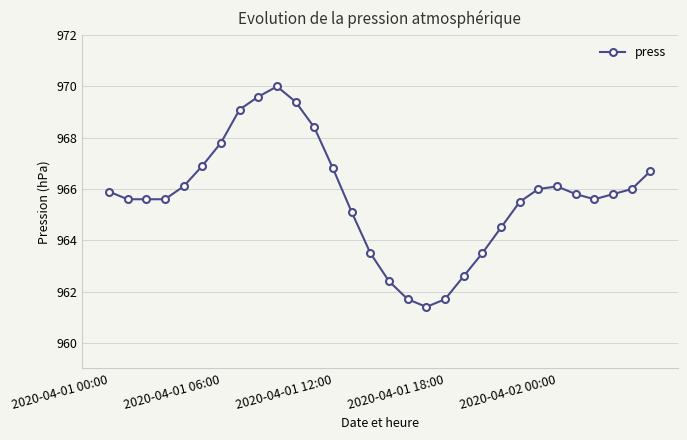

Reading left to right, list all the values displayed in this chart.

965.9	965.6	965.6	965.6	966.1	966.9	967.8	969.1	969.6	970.0	969.4	968.4	966.8	965.1	963.5	962.4	961.7	961.4	961.7	962.6	963.5	964.5	965.5	966.0	966.1	965.8	965.6	965.8	966.0	966.7